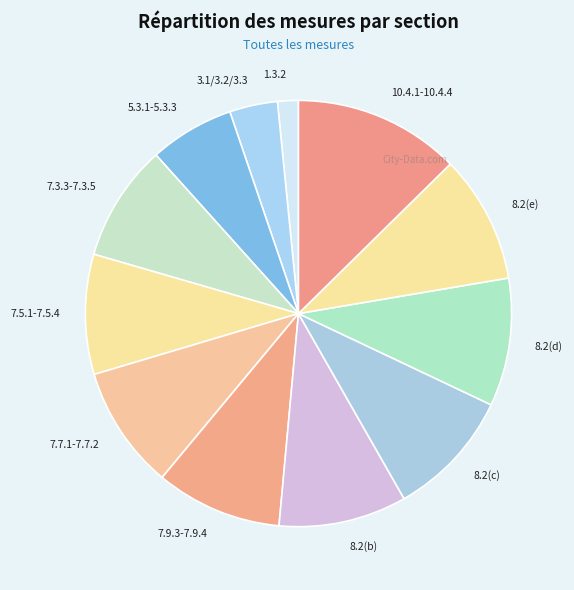

How many slices are in this pie chart?

12